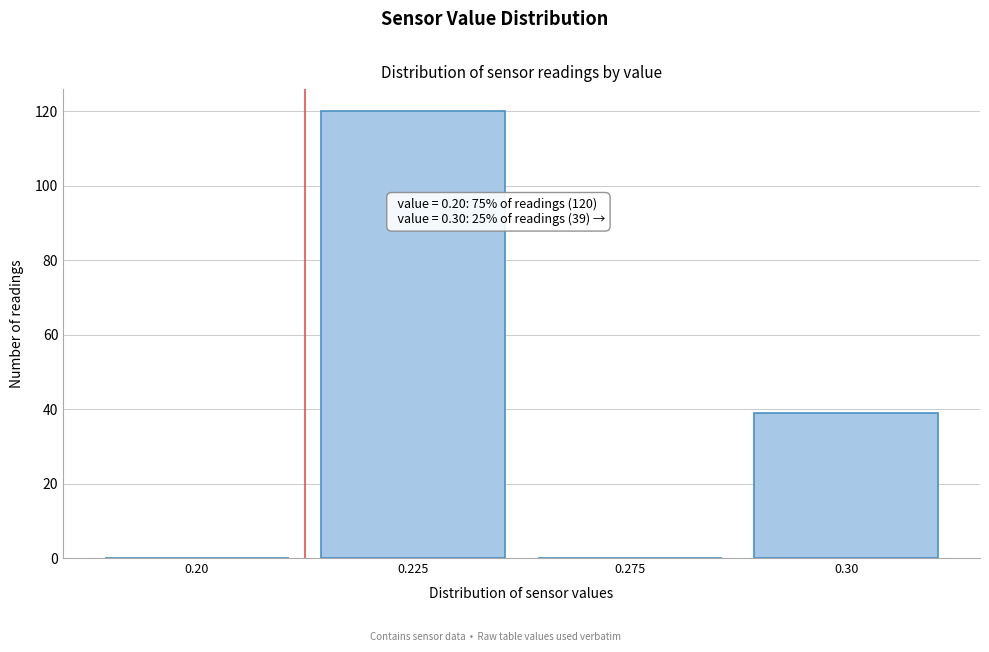

Reading right to left, transcribe all the data shown in this chart.

0.30=39	0.275=0	0.225=120	0.20=0